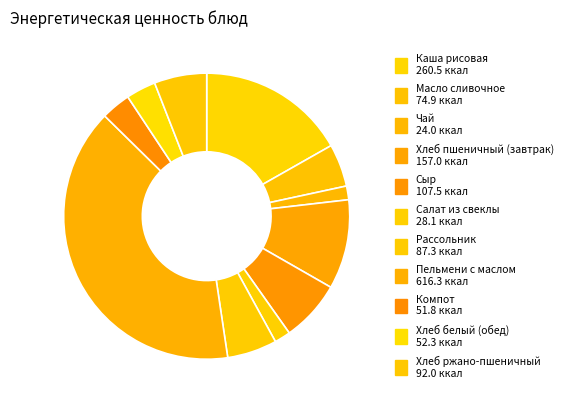

Rank the categories by value from lowest to highest.

Чай, Салат из свеклы, Компот, Хлеб белый (обед), Масло сливочное, Рассольник, Хлеб ржано-пшеничный, Сыр, Хлеб пшеничный (завтрак), Каша рисовая, Пельмени с маслом